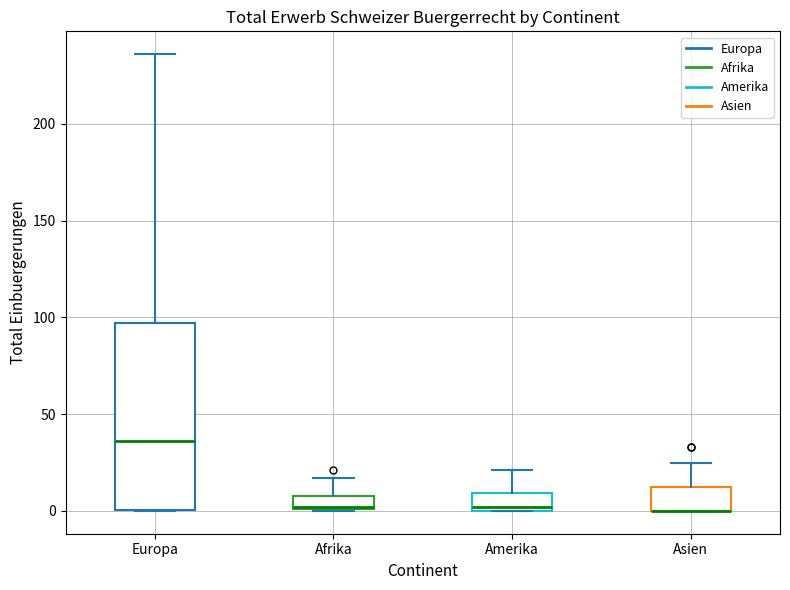

Where is the upper edge of the box for Afrika on the y-axis? The values are not printed on the chart, so give them approximately, as read against the axis.

10